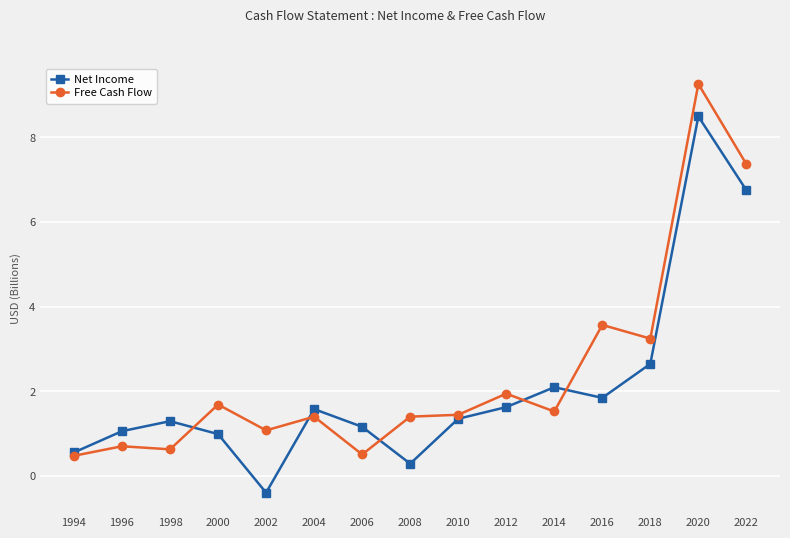

Which series changed the most between 2000 and 2012?

Net Income